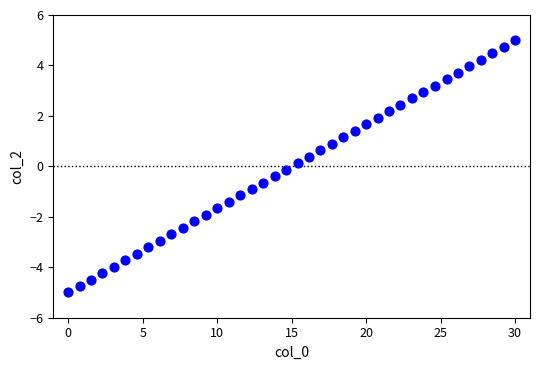

What is the range of X values (max minus min)?

30.0